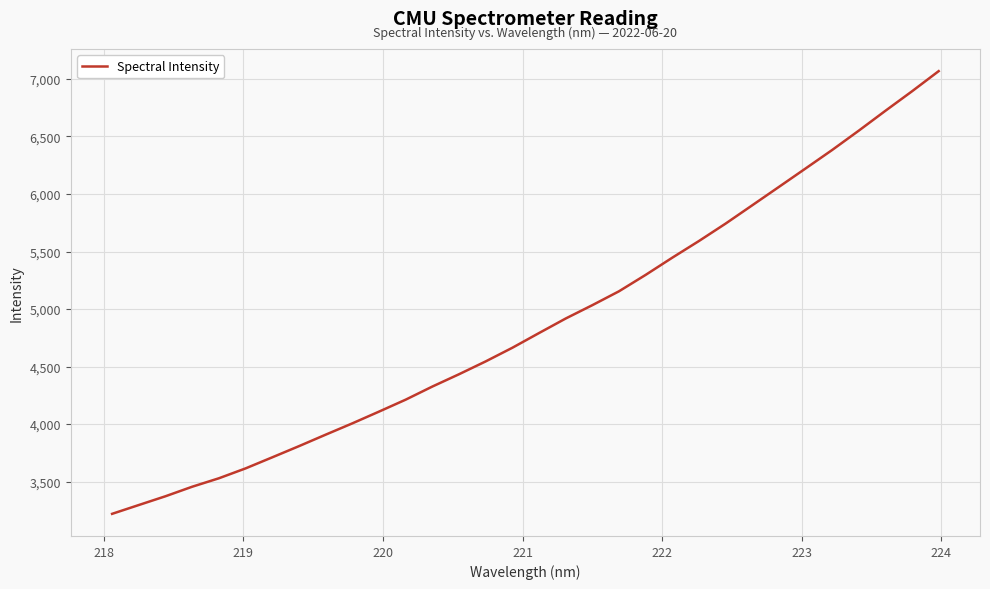

What is the difference between the maximum and minimum values?

3848.5